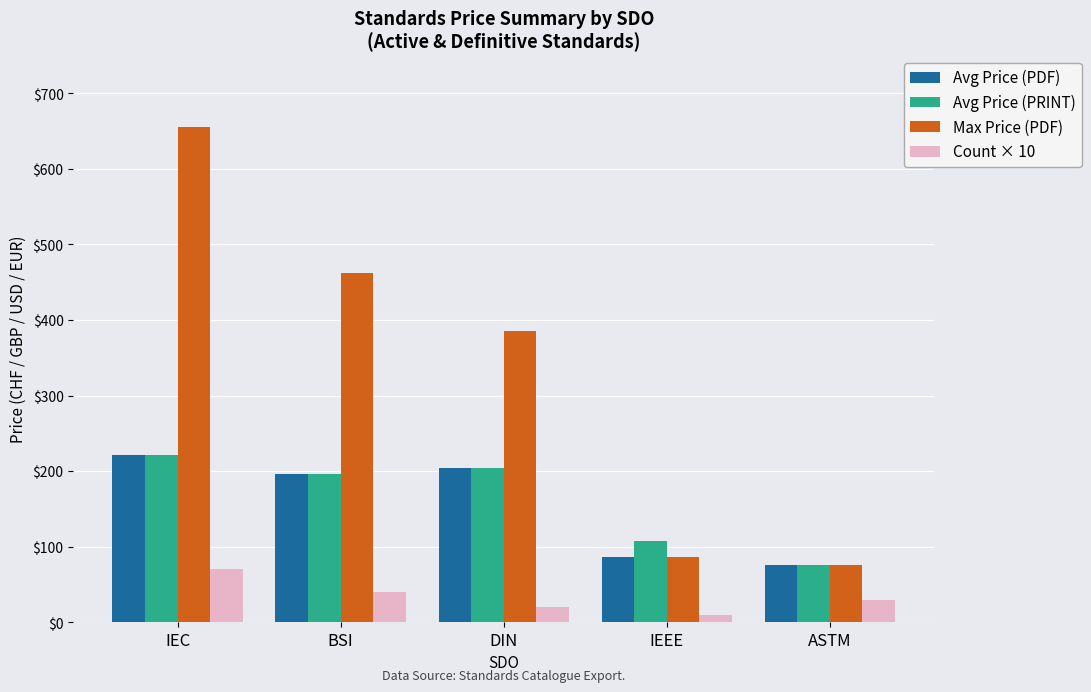

What is the greatest value displayed?

655.0